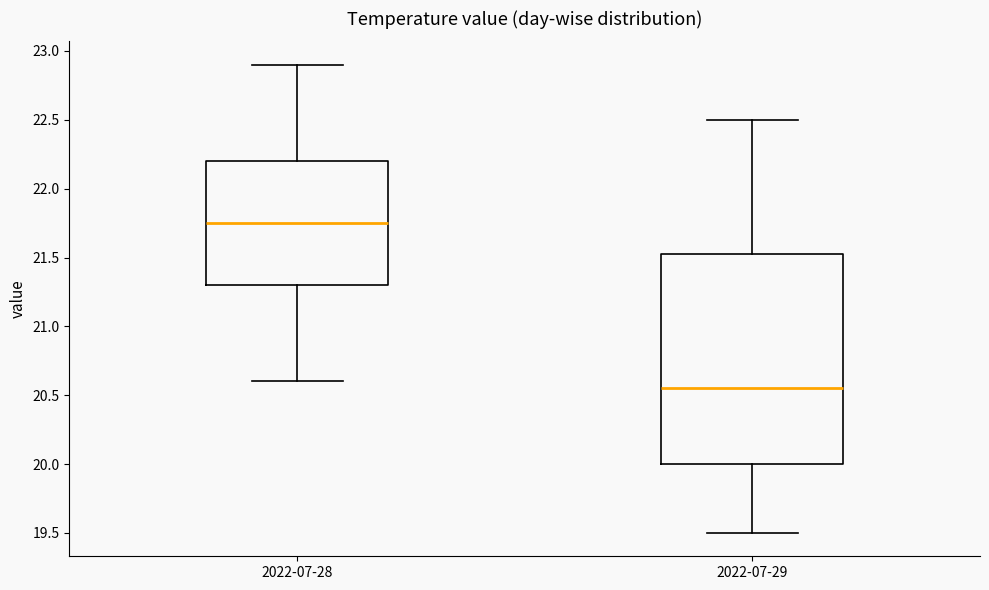

Which box has the lowest median line?

2022-07-29